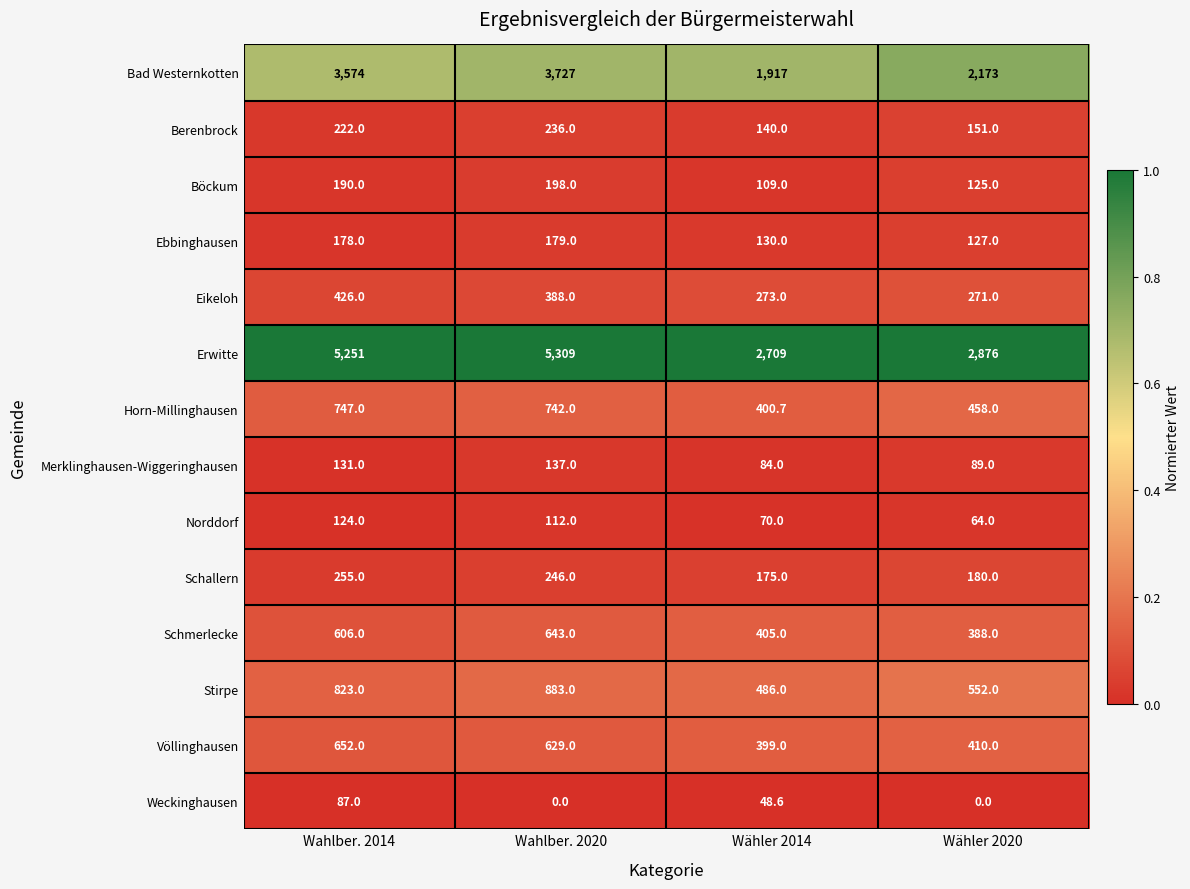

What is the maximum value shown in the chart?

5309.0